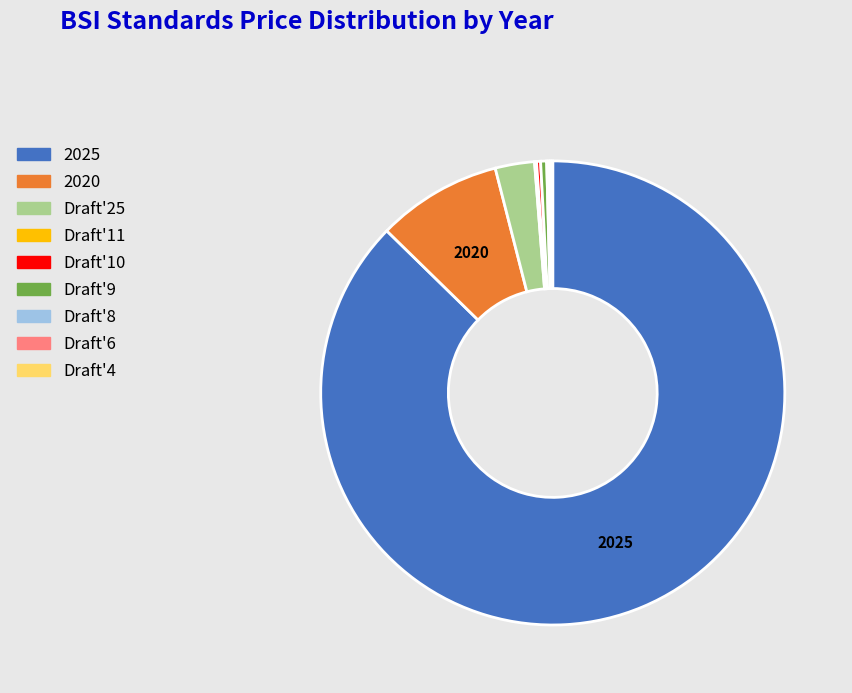

Is there a majority slice in this chart?

Yes